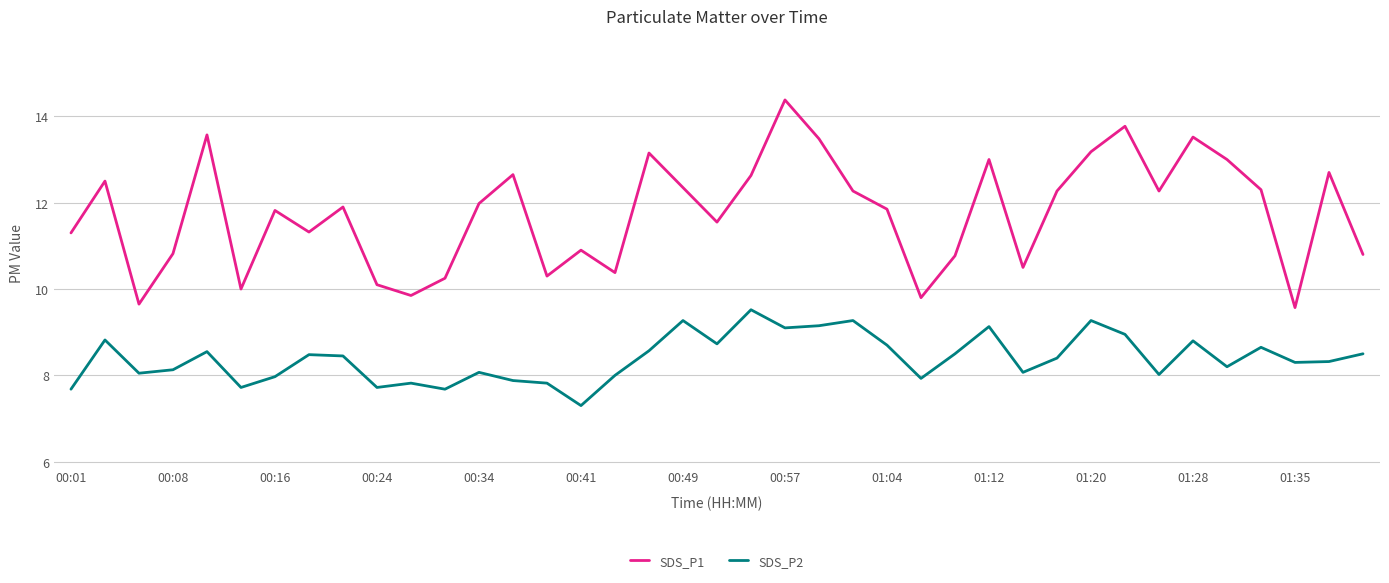

Which series has the largest total across all categories?

SDS_P1